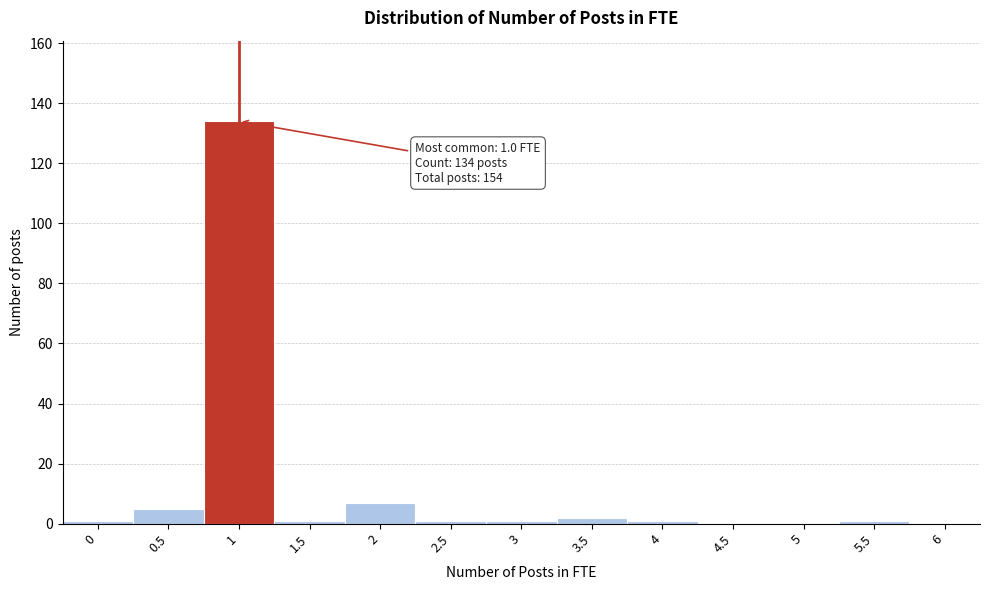

Reading left to right, what are all the values shown in this chart?

0=1	0.5=5	1=134	1.5=1	2=7	2.5=1	3=1	3.5=2	4=1	4.5=0	5=0	5.5=1	6=0